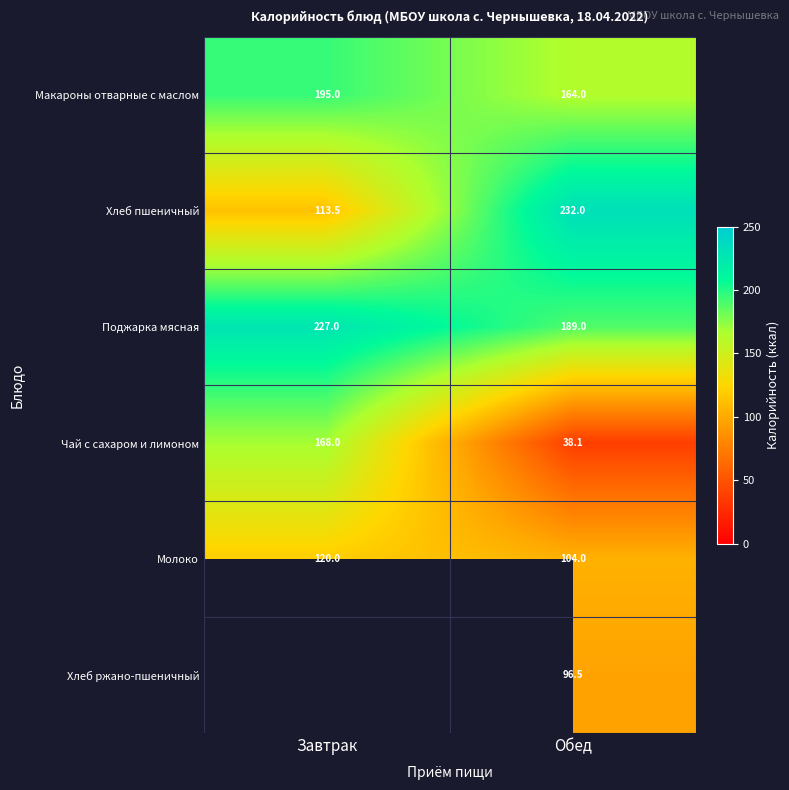

How many values in the Макароны отварные с маслом series are below 195?

1